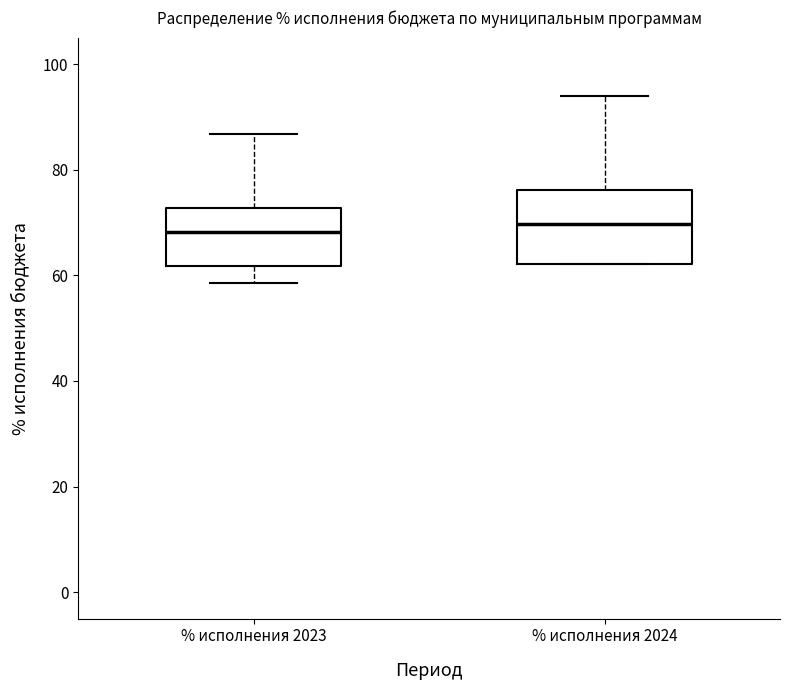

Reading left to right, read every box against the y-axis: the position of its median line, the range the box covers, and the ends of its whiskers. The values are not printed on the chart, so give them approximately, as read against the axis.

% исполнения 2023: median 68, box 62 to 72, whiskers 58 to 86
% исполнения 2024: median 70, box 62 to 76, whiskers 62 to 94